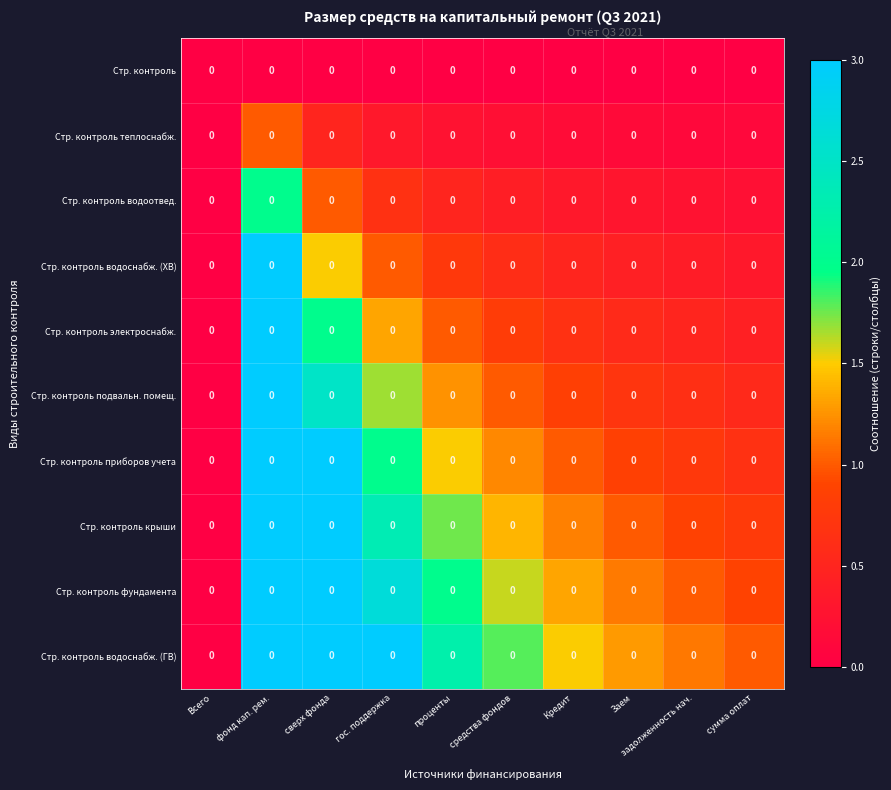

What is the maximum value shown in the chart?

3.0